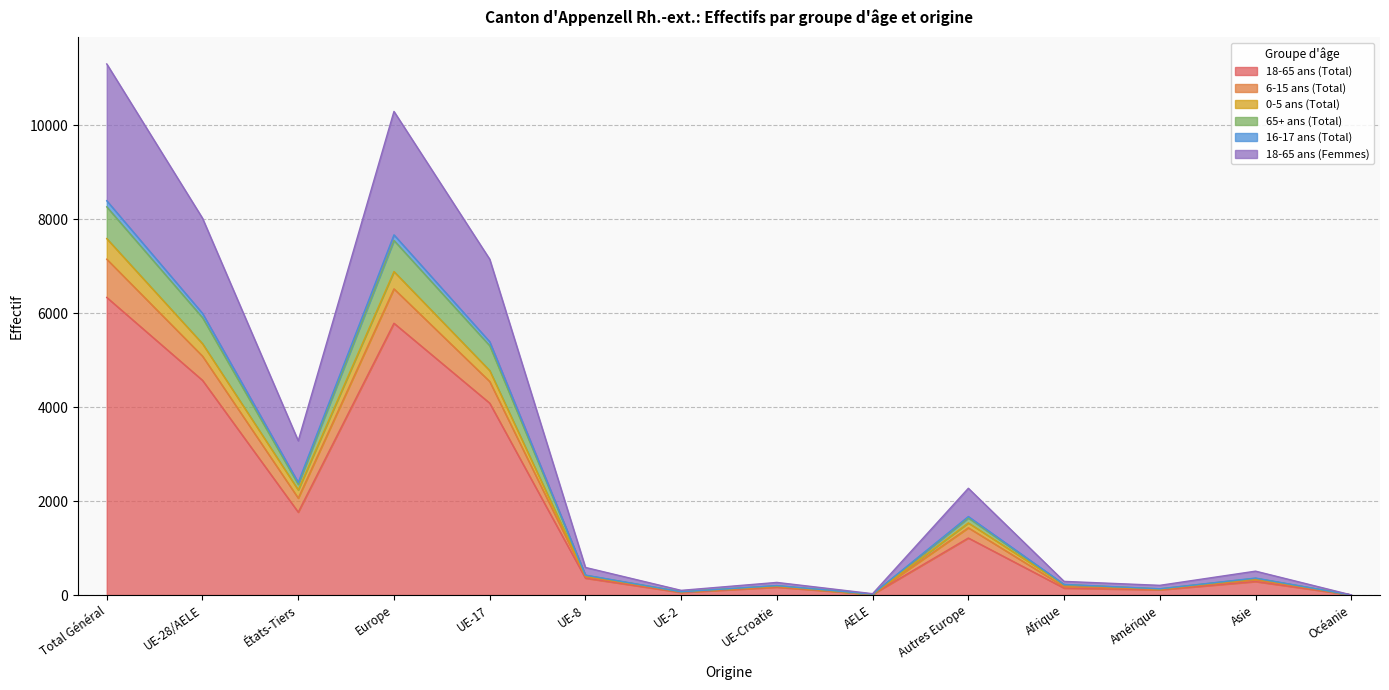

What is the greatest value displayed?

11310